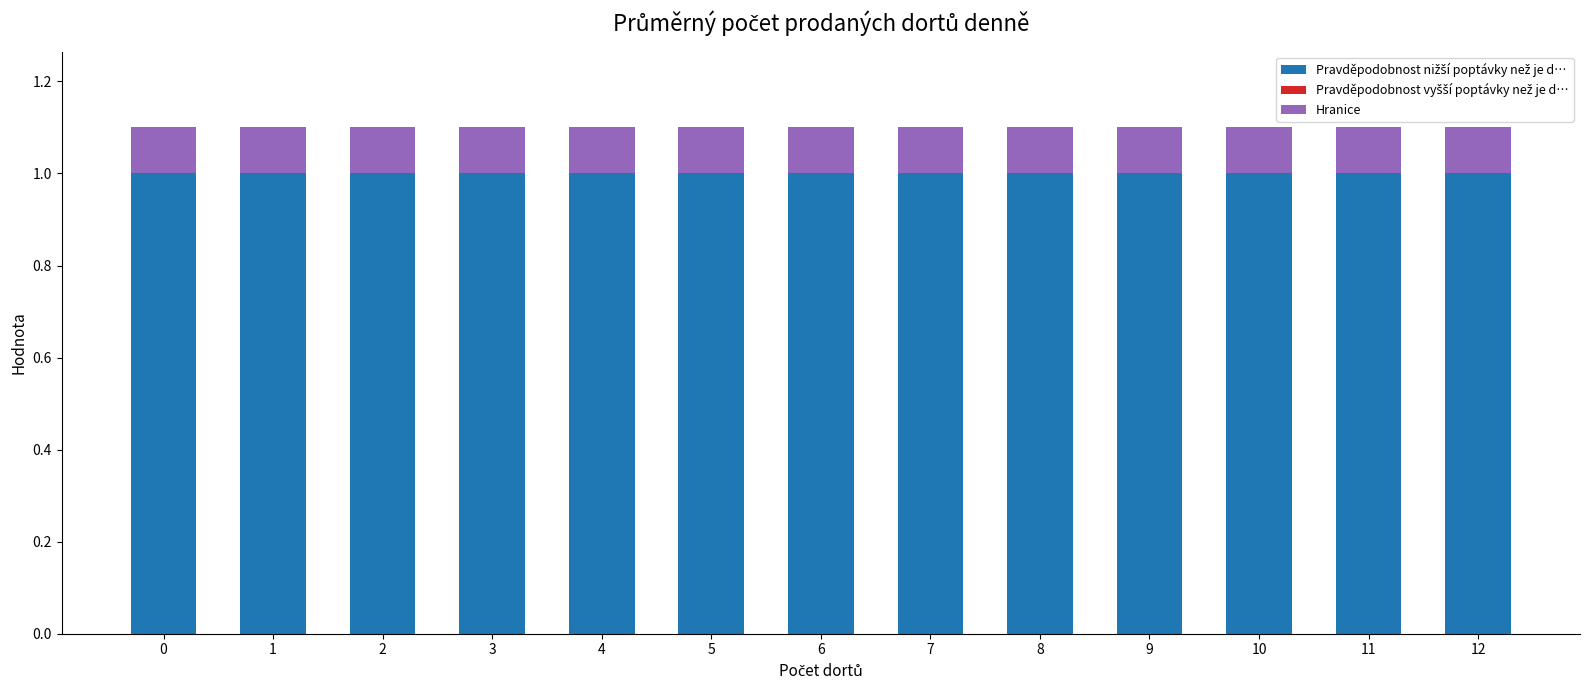

What is the total value across all series at 11?

1.1